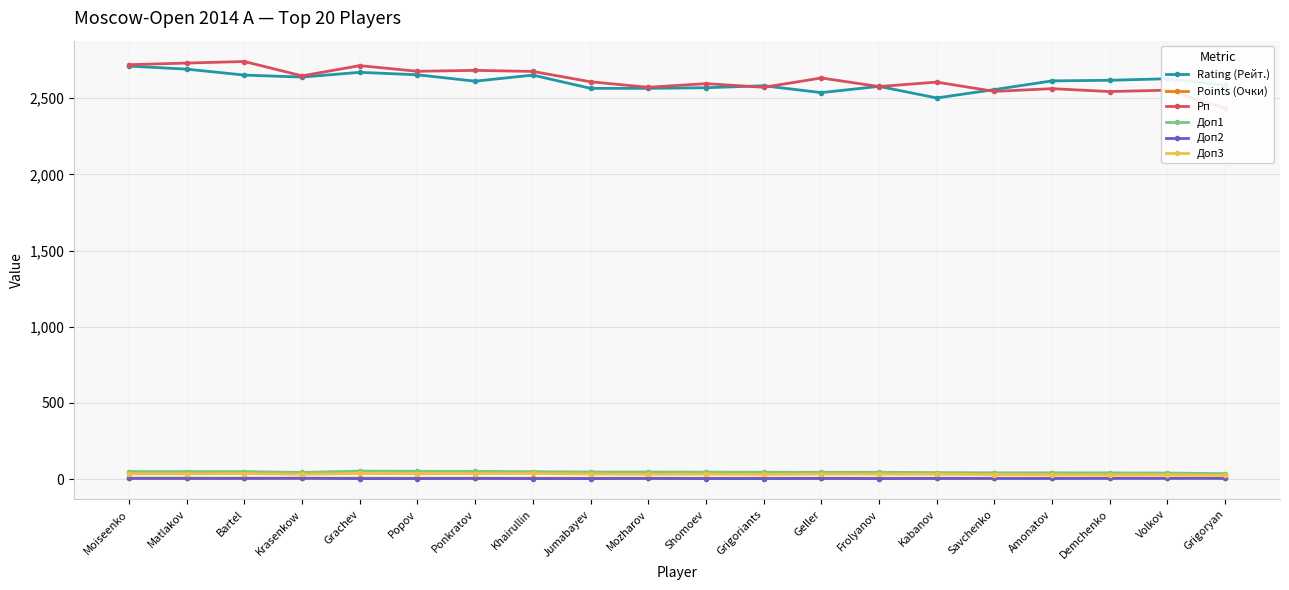

In Доп2, how many points are higher than both neighbors (excluding endpoints)?

4